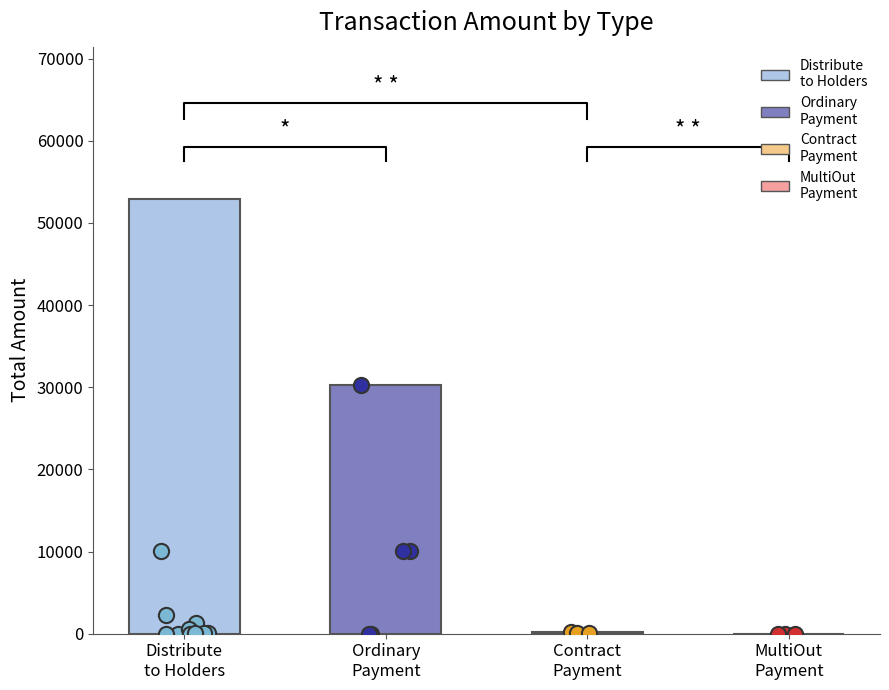

What are all the series names shown in the legend?

Distribute to Holders, Ordinary Payment, Contract Payment, MultiOut Payment